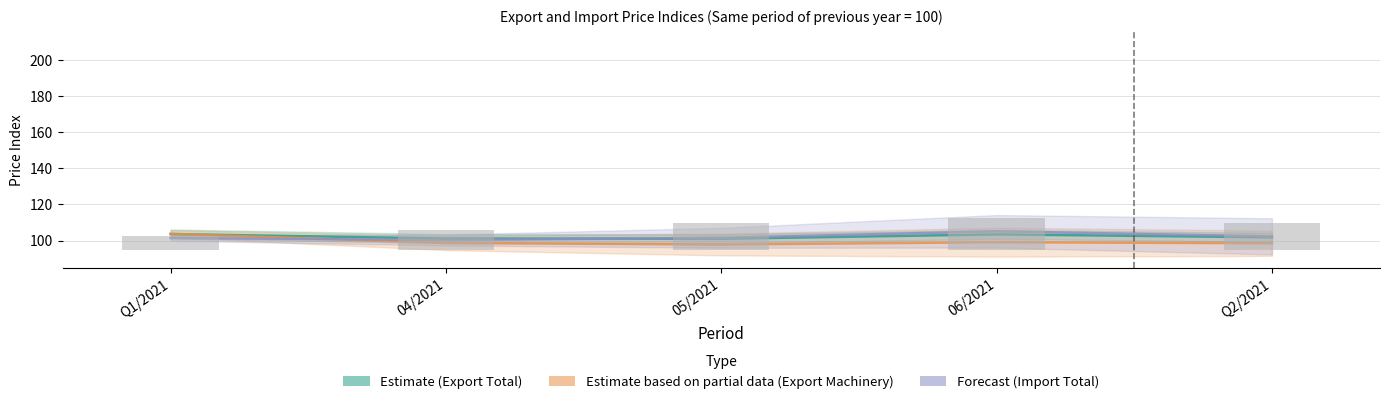

What is the total value across all series at Q1/2021?

316.2